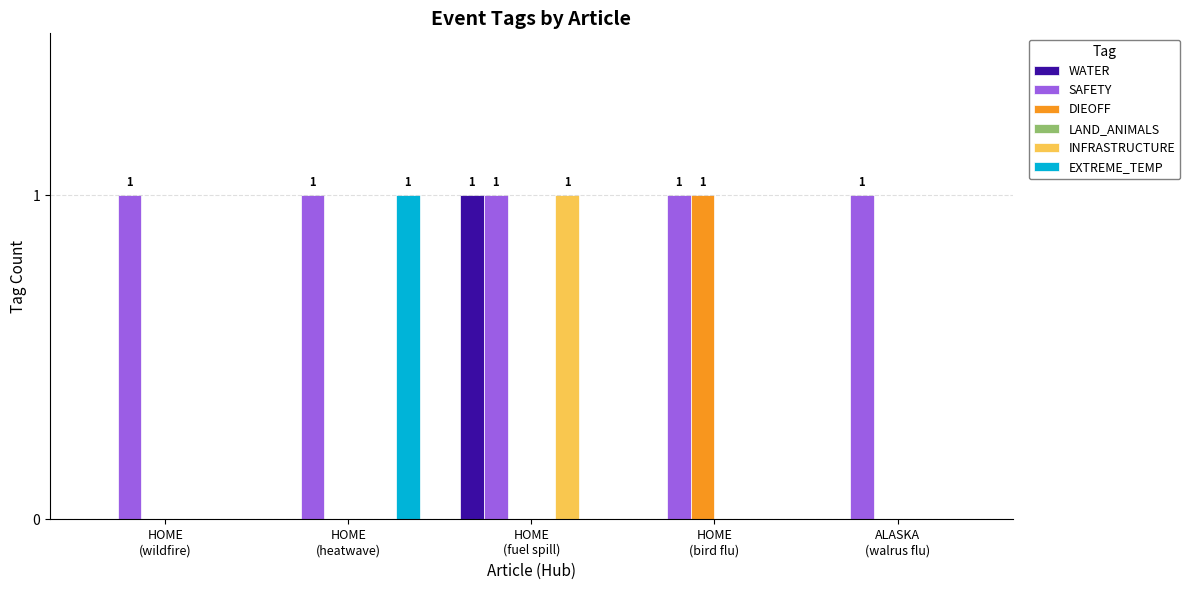

What is the greatest value displayed?

1